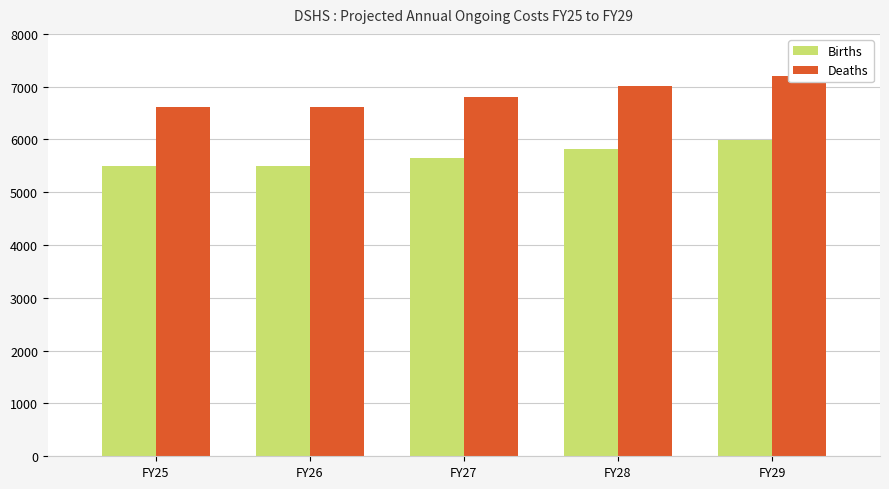

Which series has the largest total across all categories?

Deaths